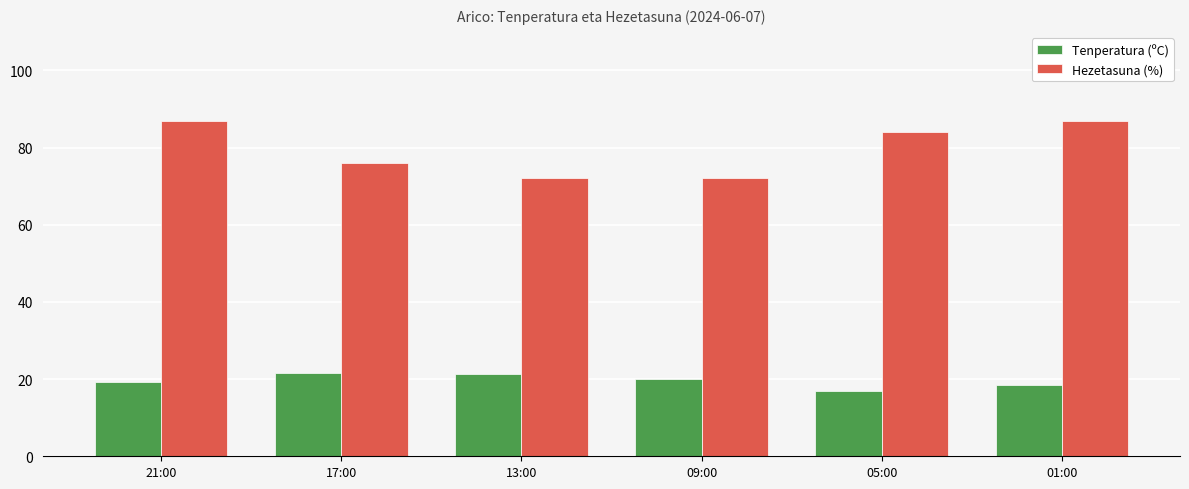

What is the difference between the highest and lowest values at 05:00?

67.0